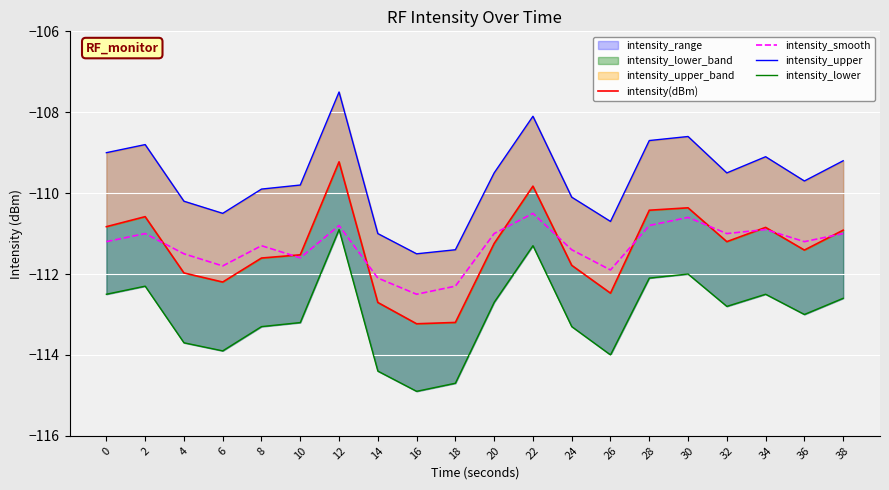

What is the smallest value displayed?

-114.9